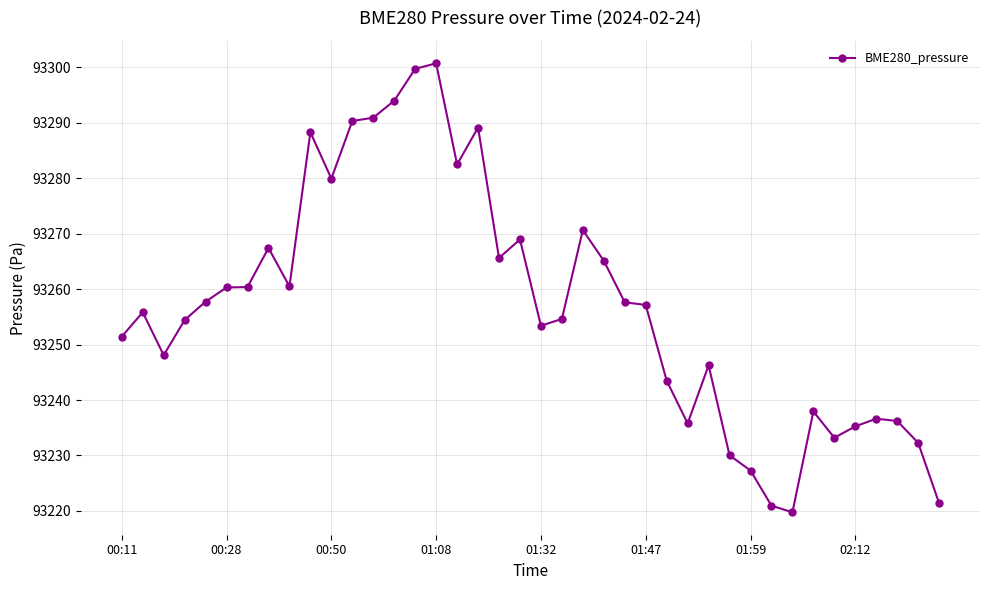

What is the difference between the maximum and minimum values?

81.0